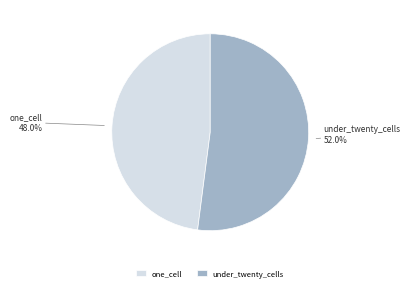

To the nearest percent, what is the average slice percentage?

50%